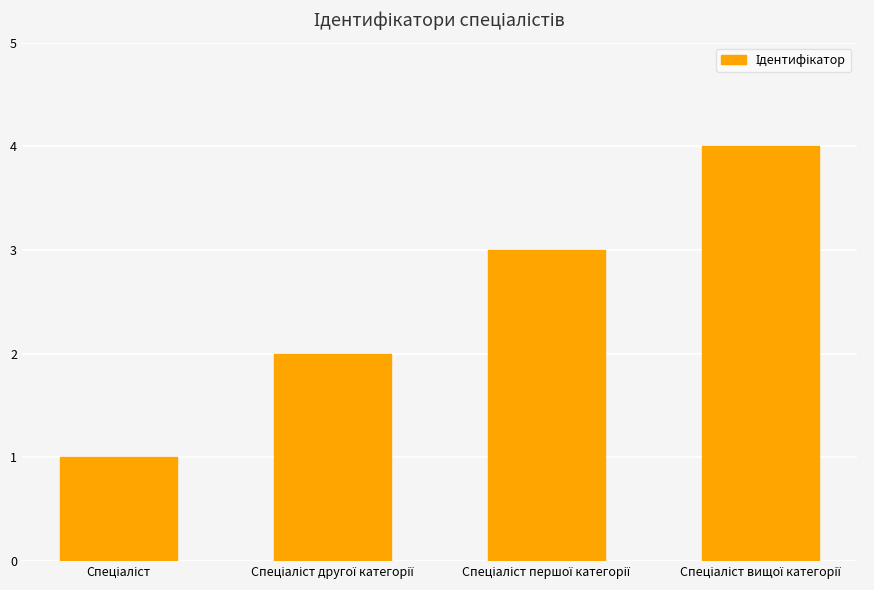

Does the chart contain stacked bars?

No